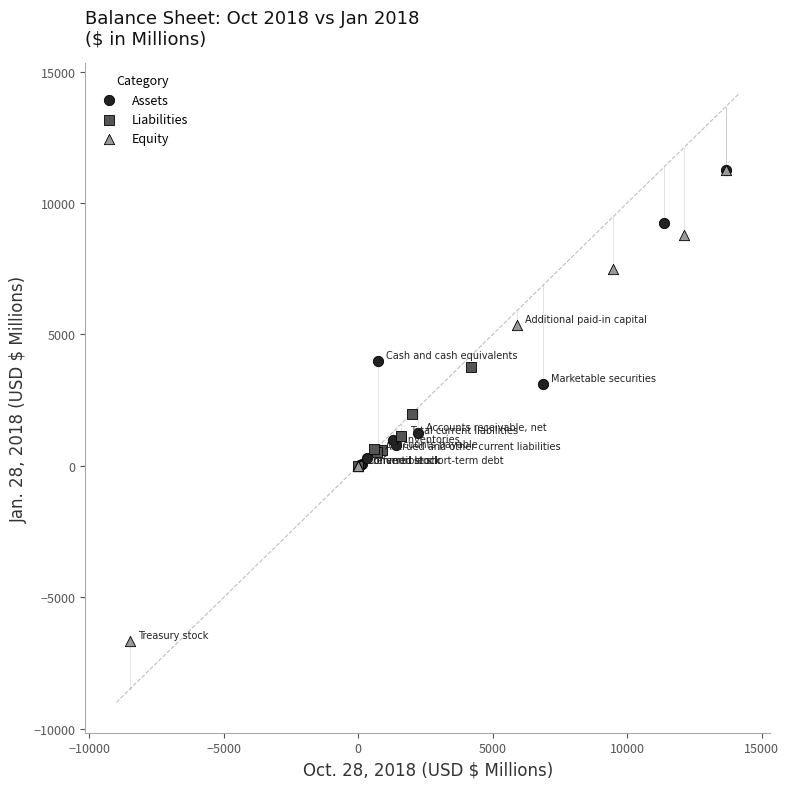

Which series reaches the minimum Y coordinate?

Equity